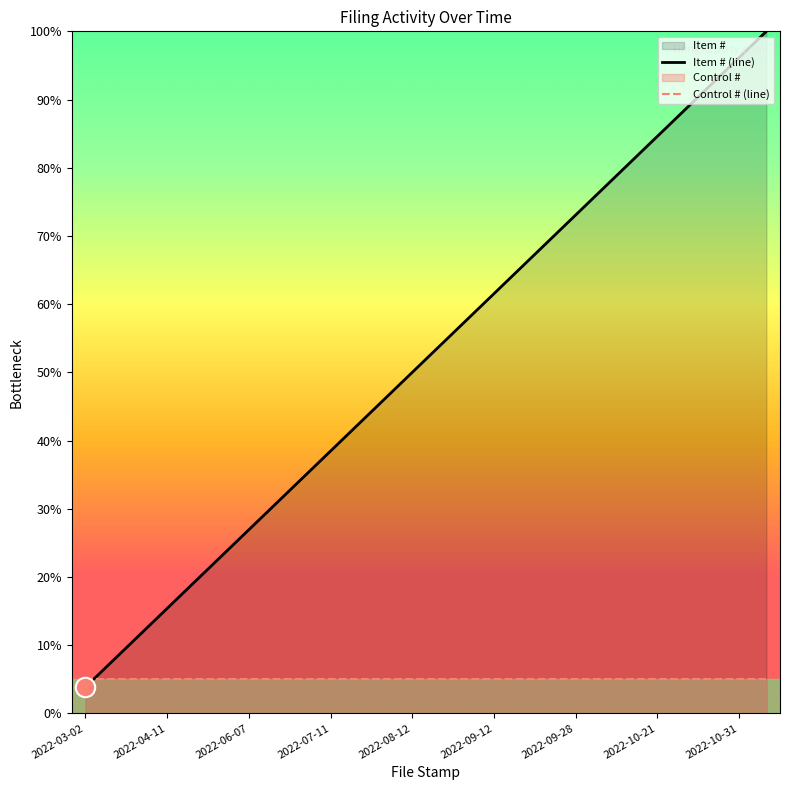

Which category has the highest value across all series?

2022-11-03